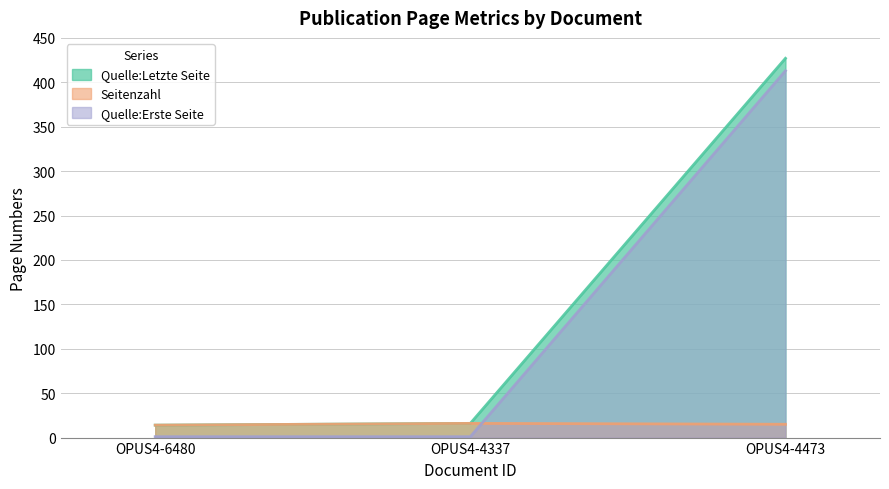

Rank the series by their maximum value, from lowest to highest.

Seitenzahl, Quelle:Erste Seite, Quelle:Letzte Seite